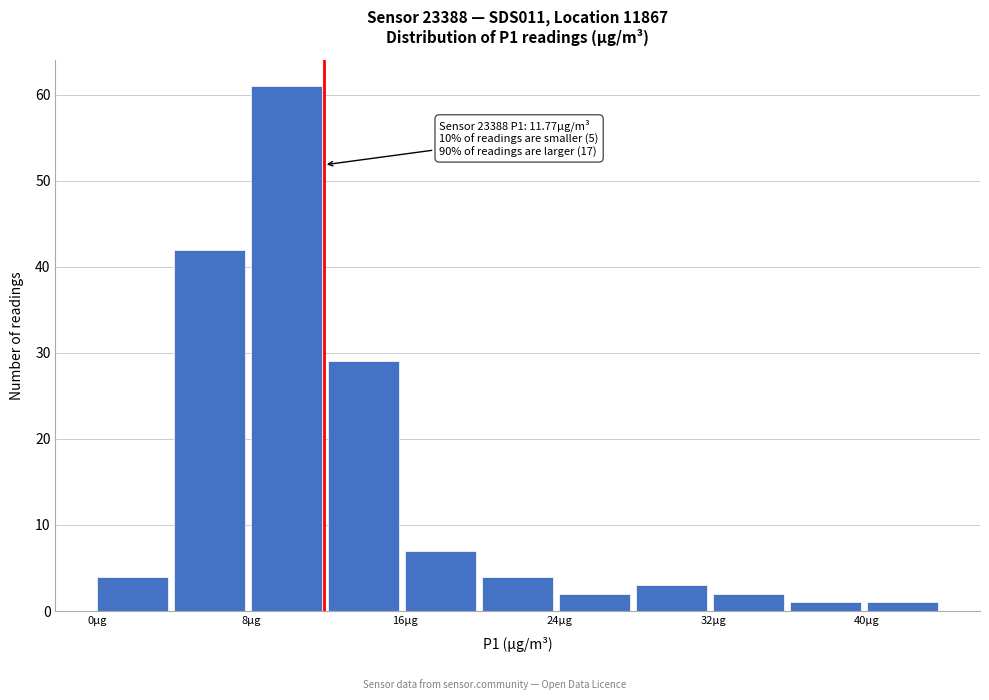

Over which range of the x-axis is the bar tallest?

8 to 12